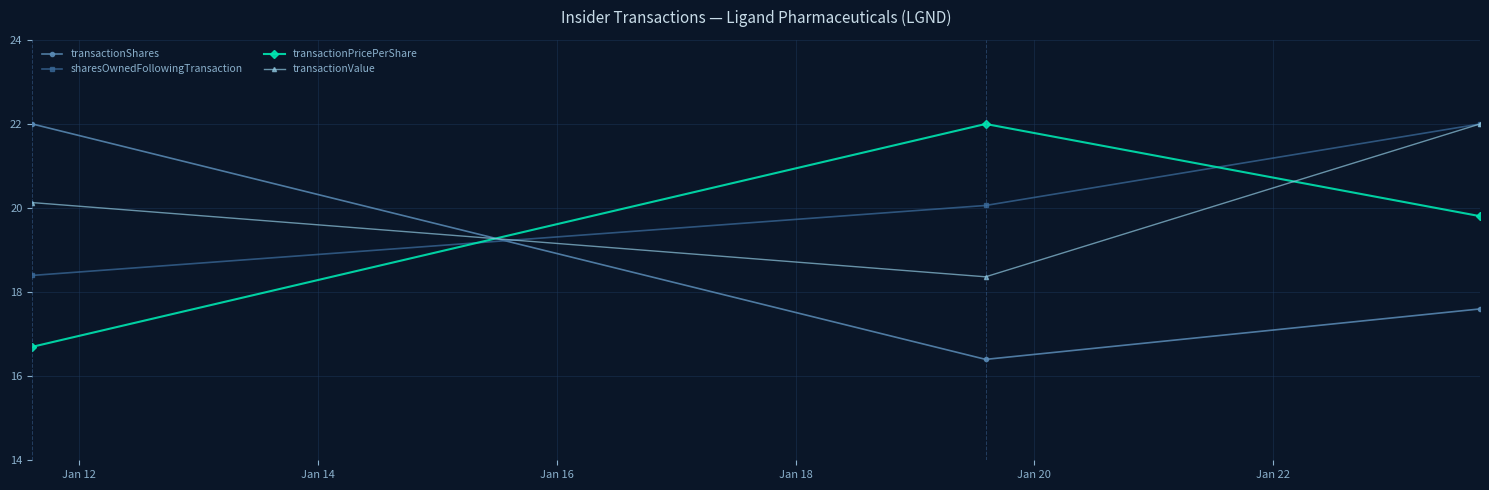

What is the difference between the maximum and minimum values in the transactionShares series?

5.6